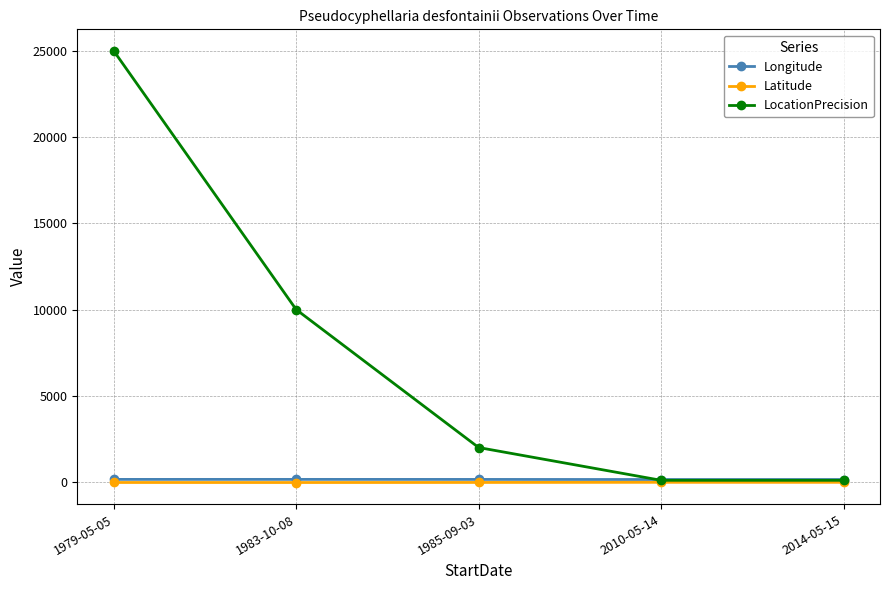

The value of LocationPrecision at 1979-05-05 is 36743.4. True or false?

False